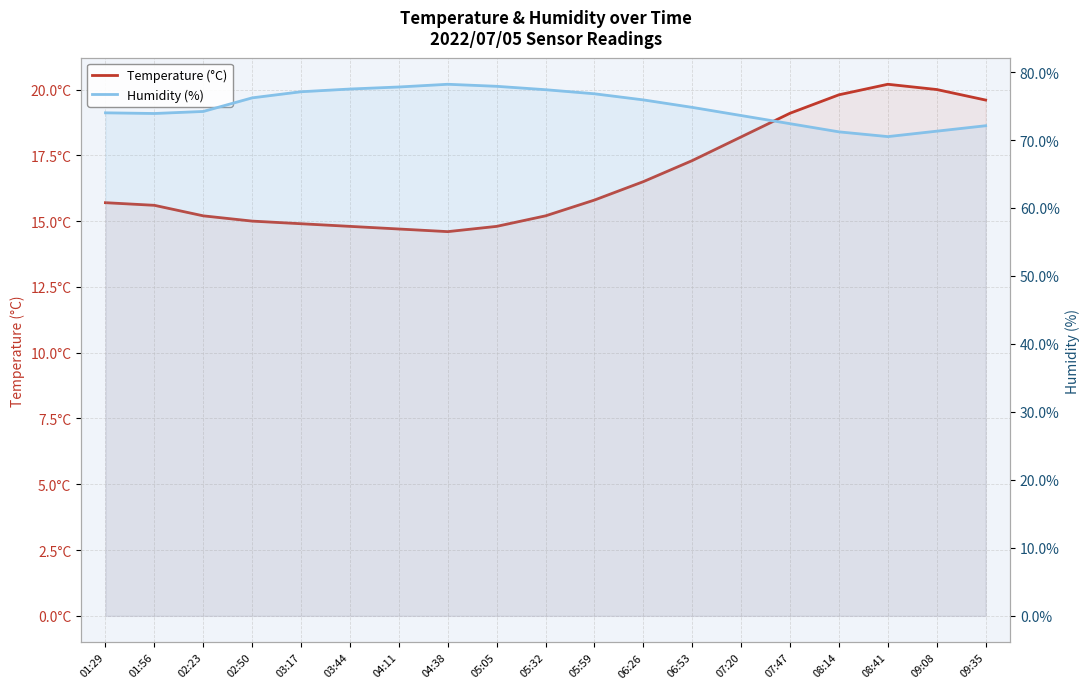

At how many categories does at least one series exceed 76?

8